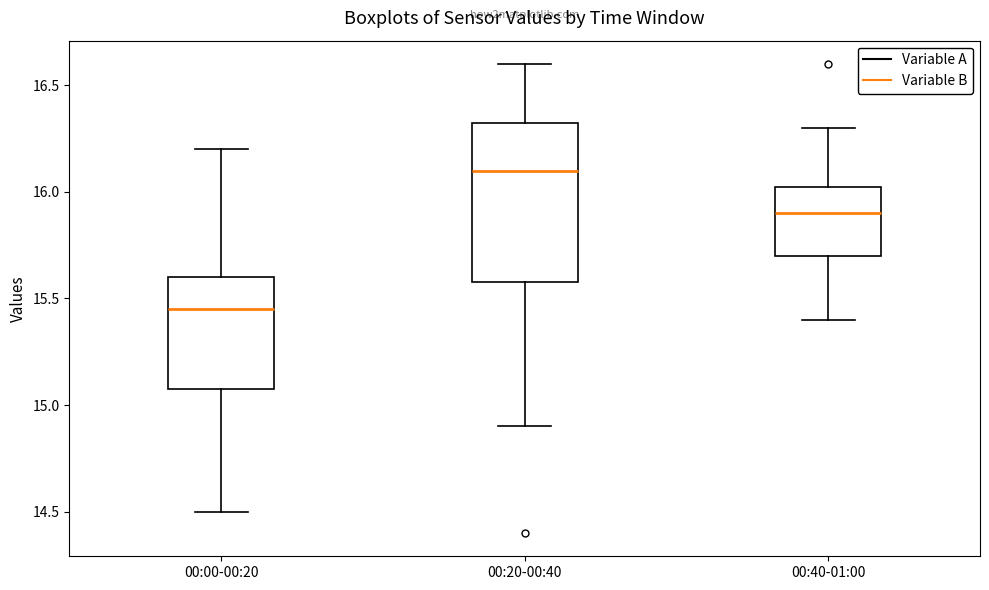

Comparing the boxes themselves (not the whiskers), which one is the tallest?

00:20-00:40